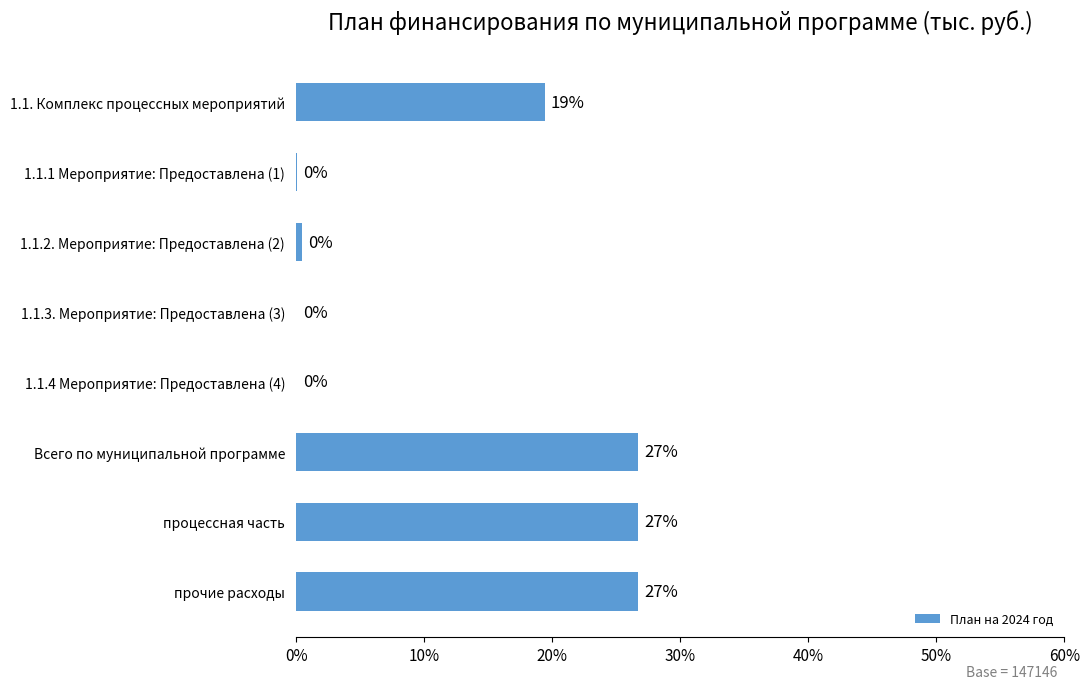

Does the chart contain stacked bars?

No